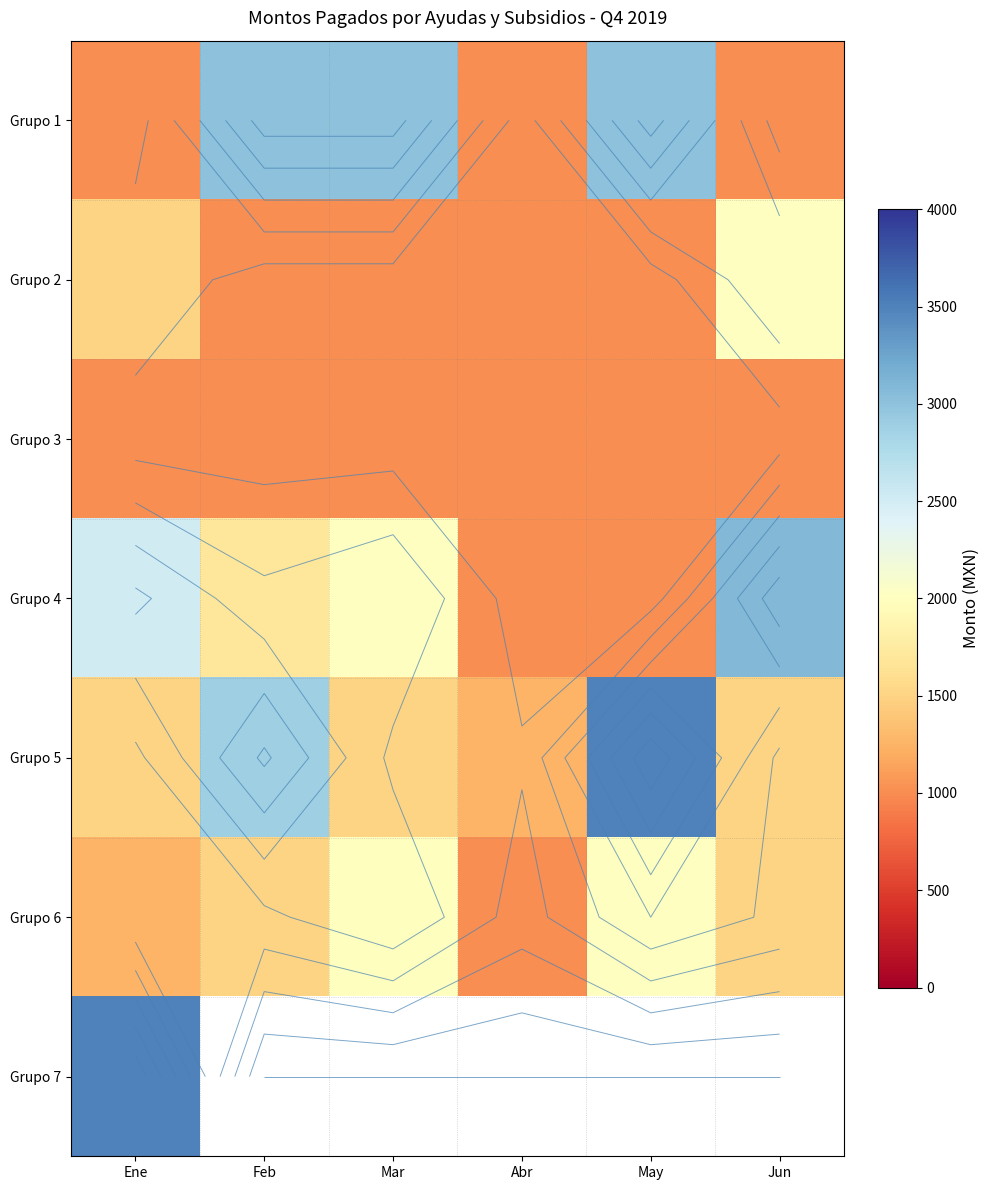

At how many categories does at least one series exceed 2625?

5